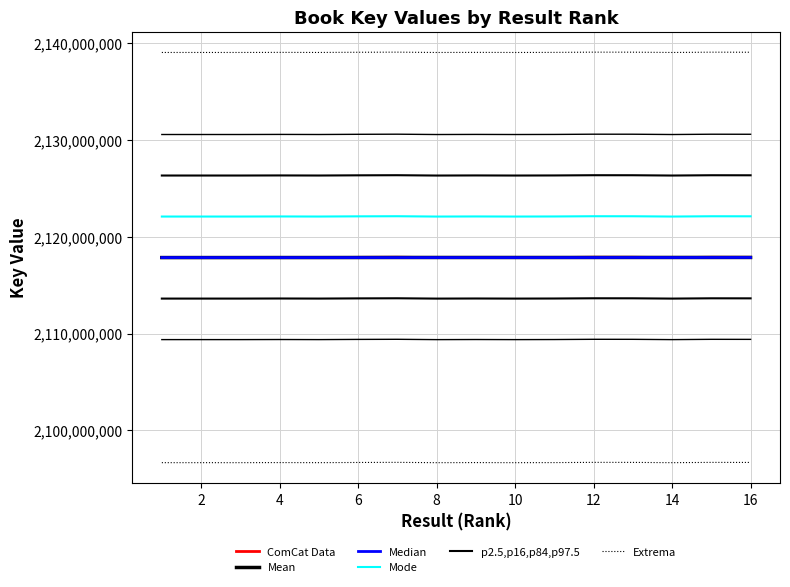

At which category does ComCat Data reach its first local valley?

4